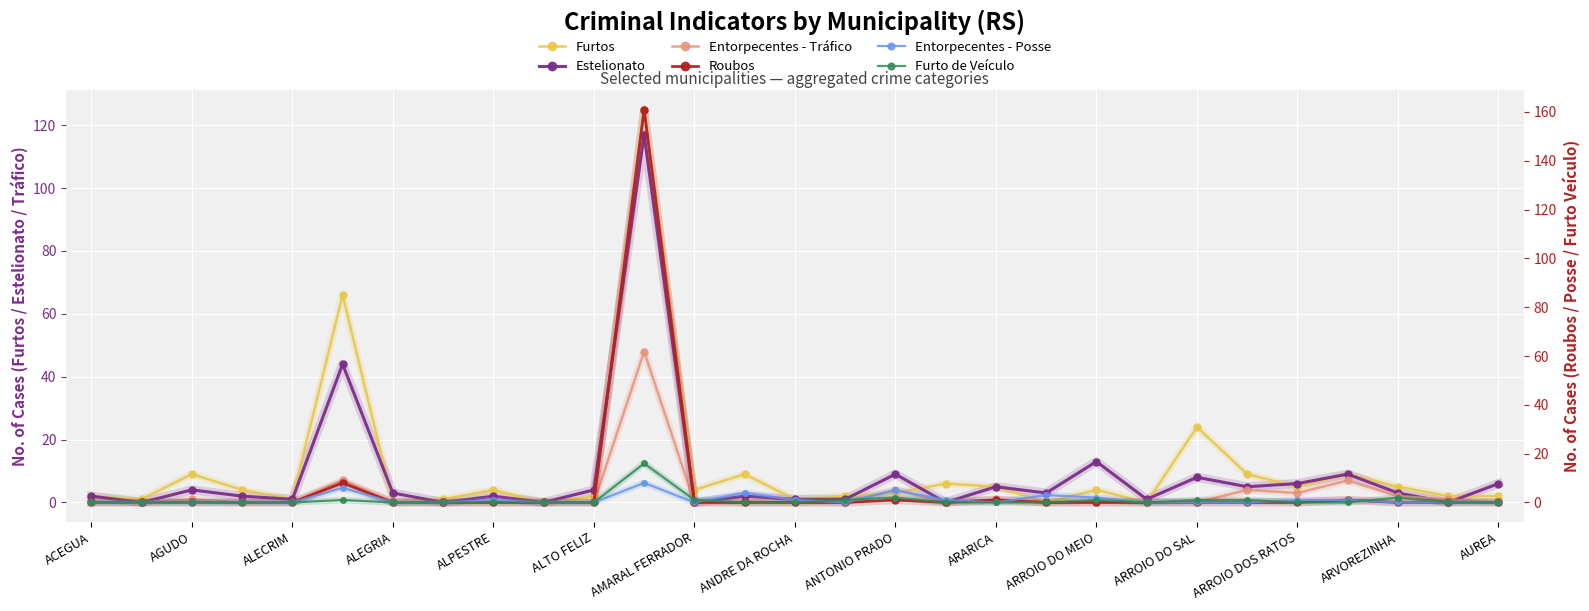

What is the maximum value for Furtos?

125